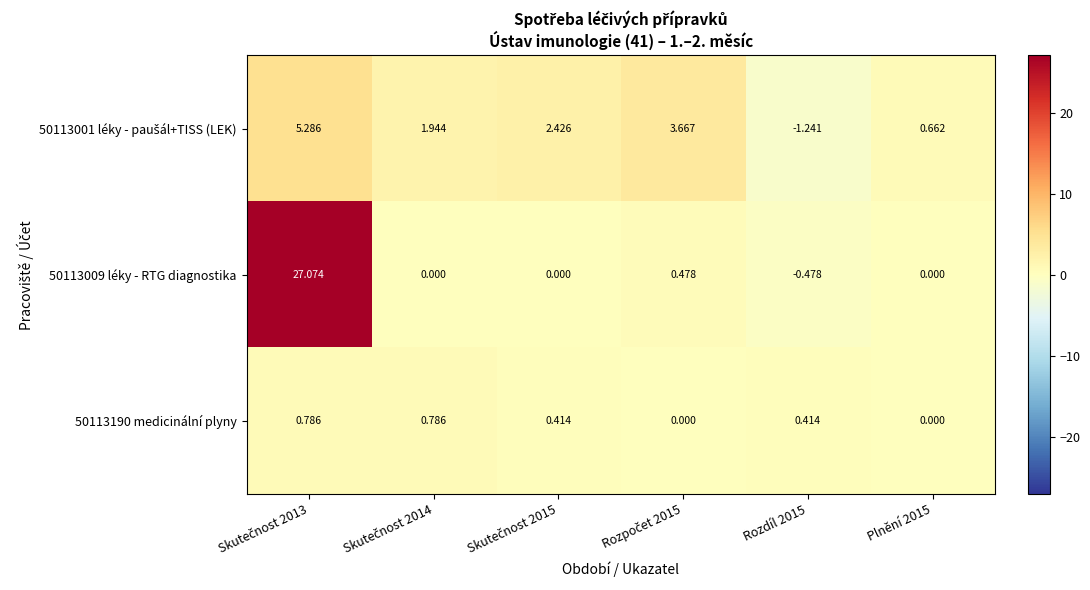

How many values in the 50113190 medicinální plyny series exceed 0?

4